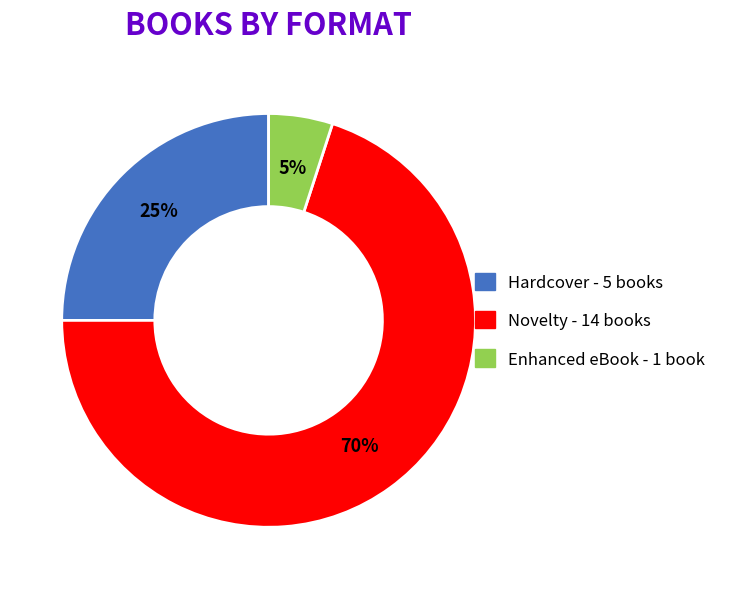

What percentage is the Enhanced eBook slice, to the nearest percent?

5%